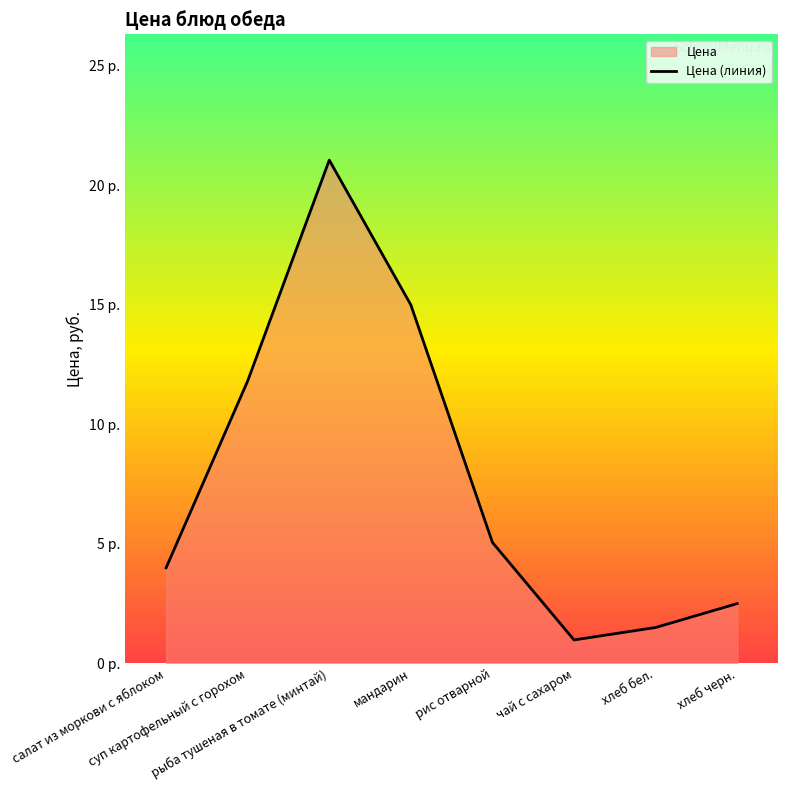

Which label corresponds to the smallest value in the chart?

чай с сахаром